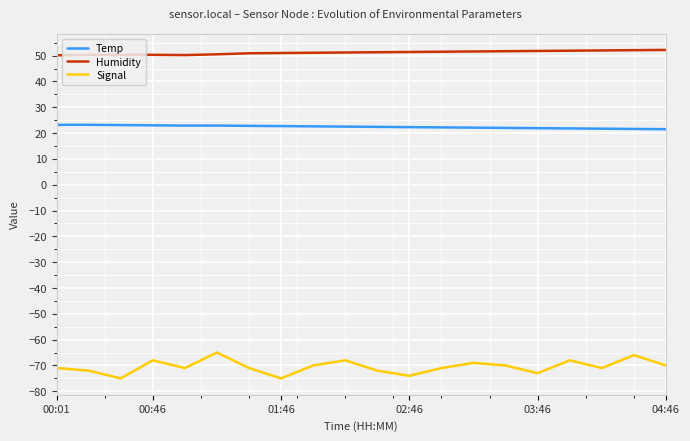

True or false: Humidity and Temp intersect in this chart.

False